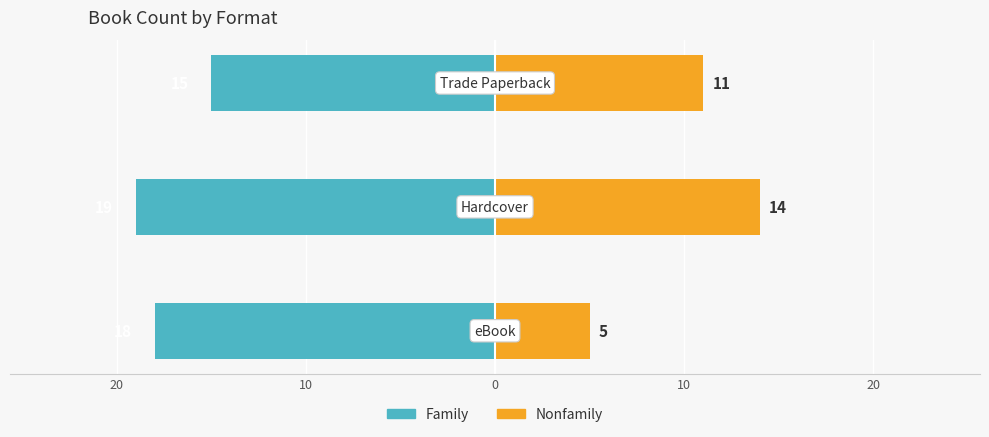

What is the value of the Nonfamily bar at the 3rd from the left?

11